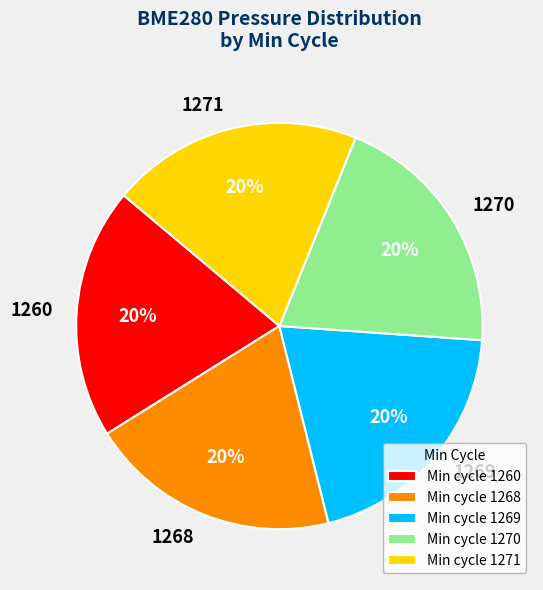

What percentage is the 1270 slice, to the nearest percent?

20%